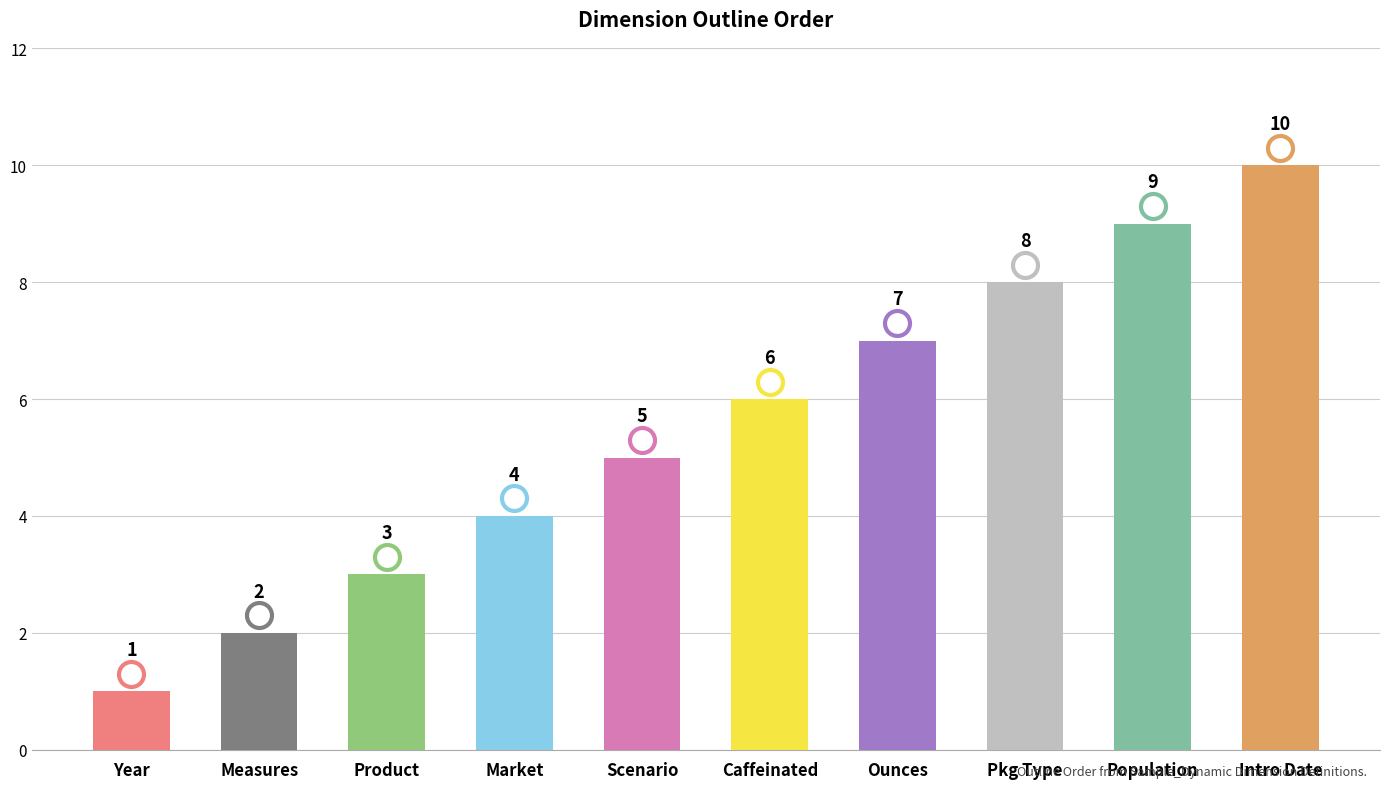

What position from the left is Product?

3